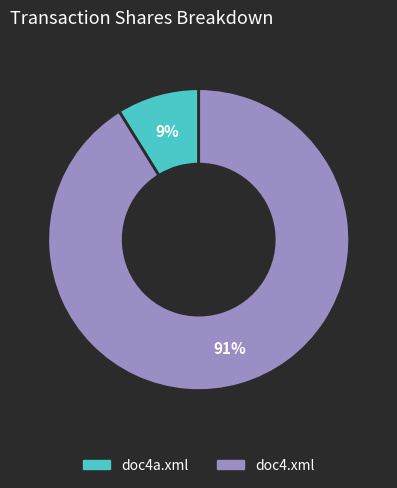

To the nearest percent, what percentage of the pie is doc4.xml?

91%